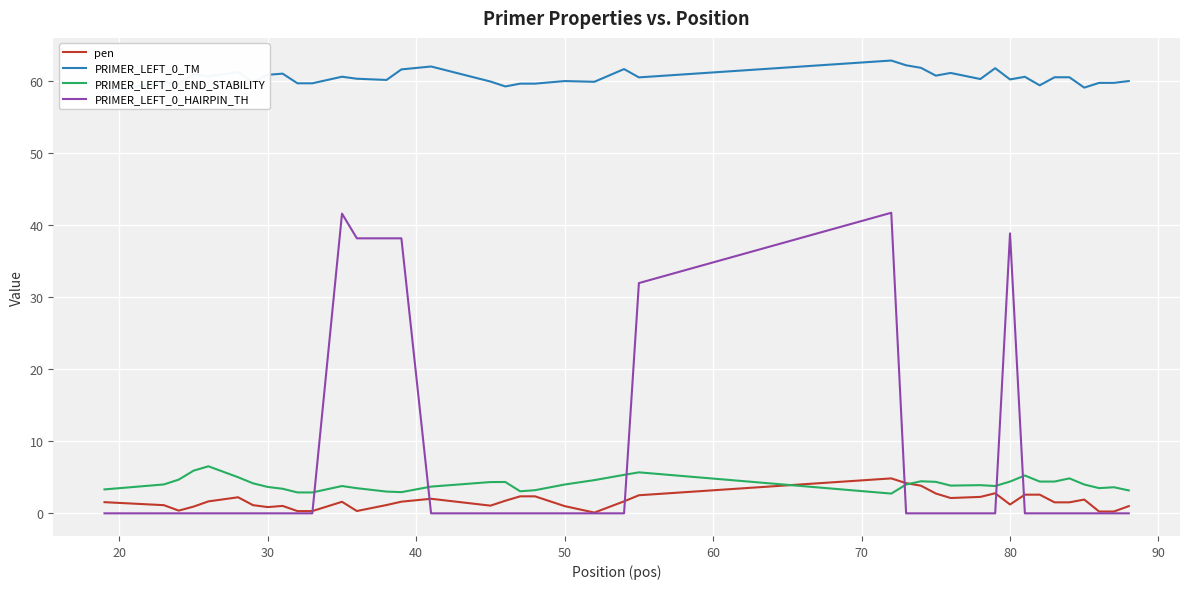

What is the maximum value for PRIMER_LEFT_0_HAIRPIN_TH?

41.7